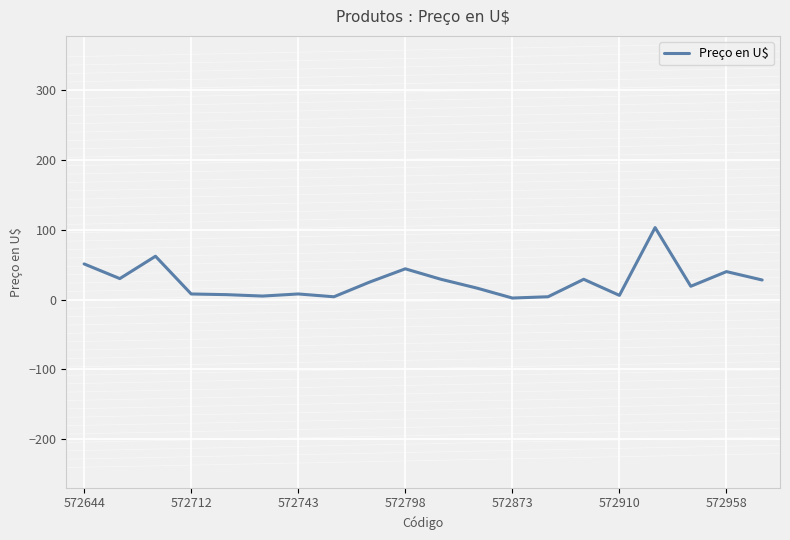

What is the difference between the second highest and minimum values?

59.8